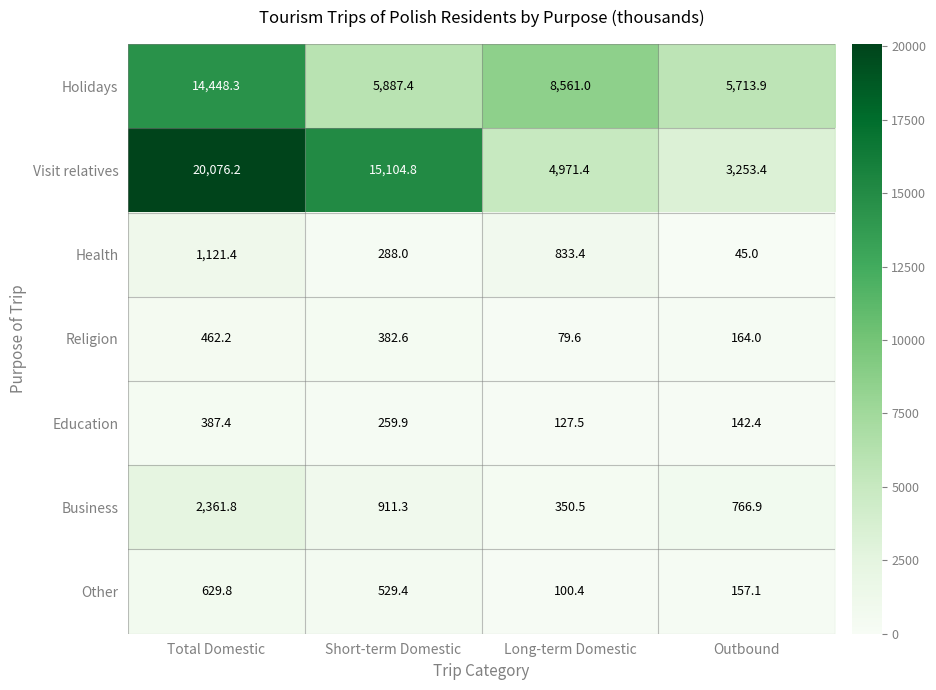

What is the total value across all series at Short-term Domestic?

23363.4